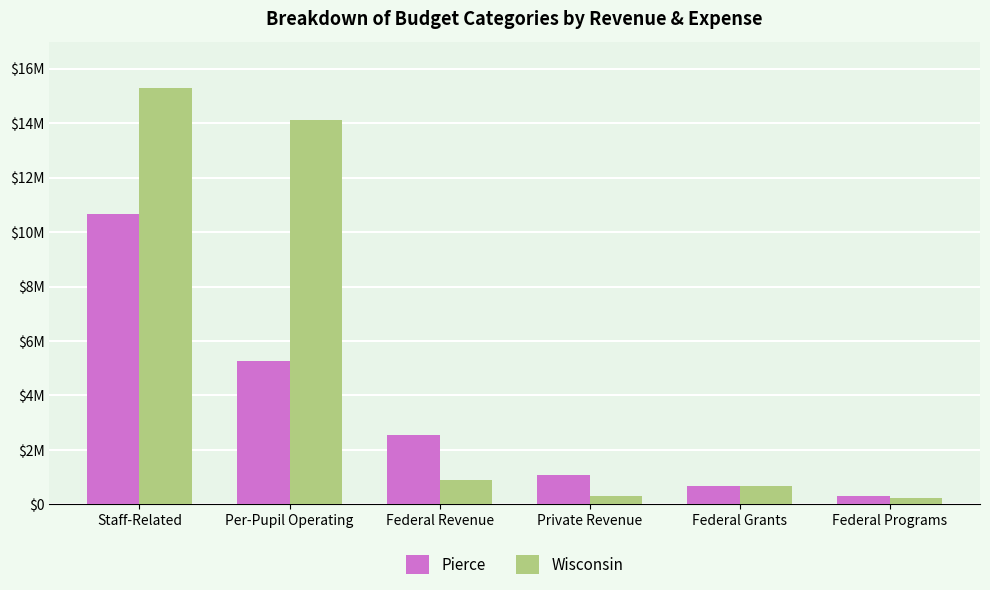

What are all the series names shown in the legend?

Pierce, Wisconsin